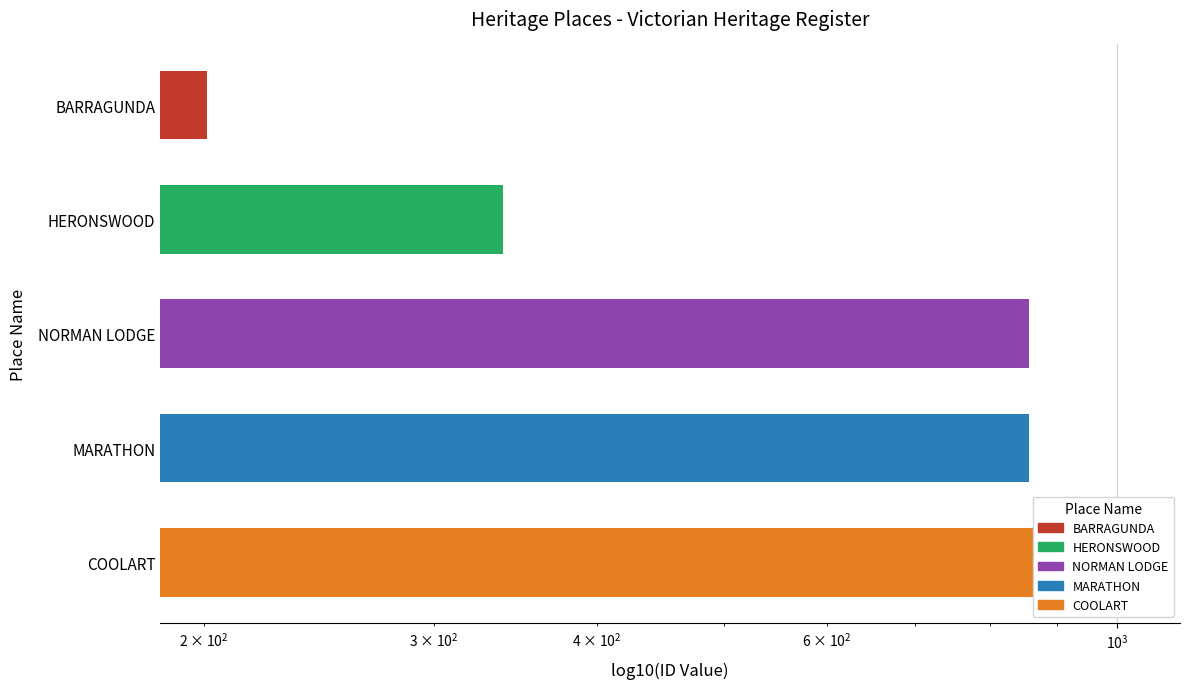

True or false: the data shows 1030 at COOLART.

True